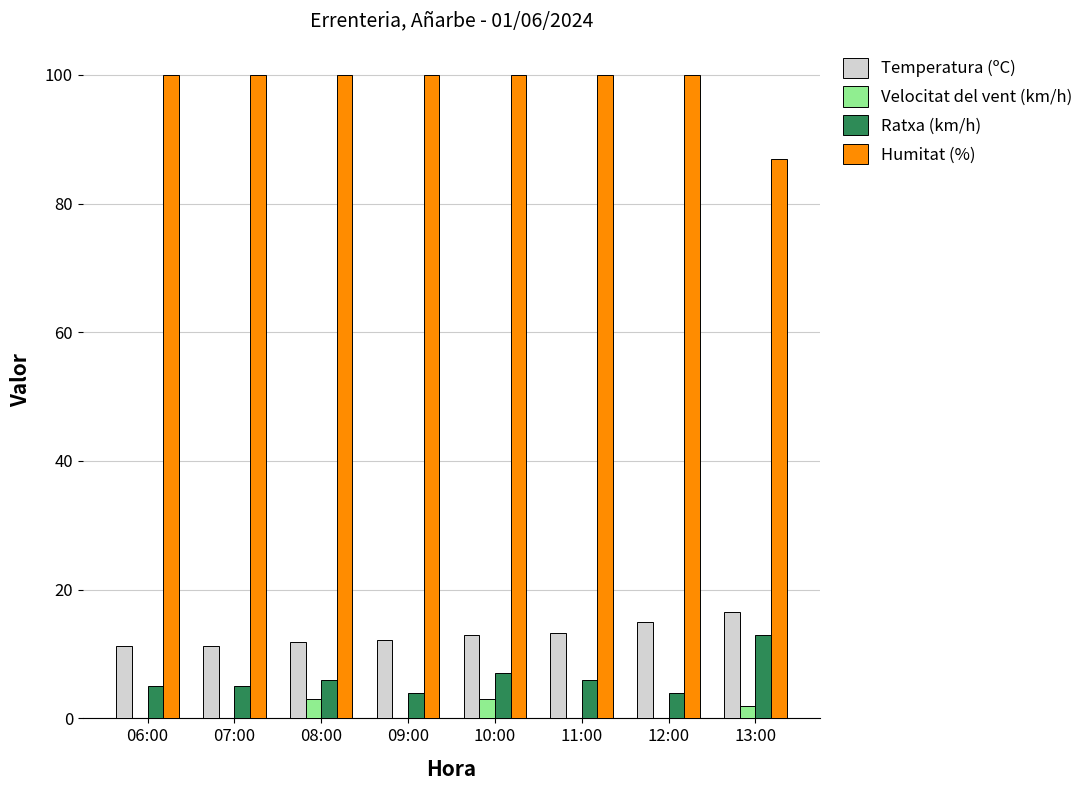

What is the greatest value displayed?

100.0